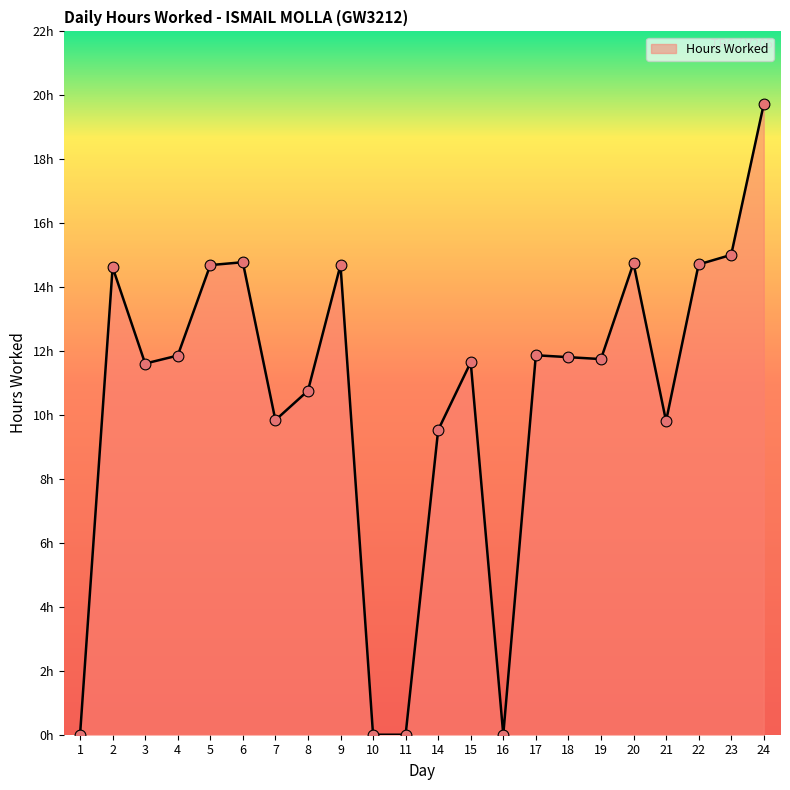

Approximately how many times larger is the value at 8 compared to 17?

0.9